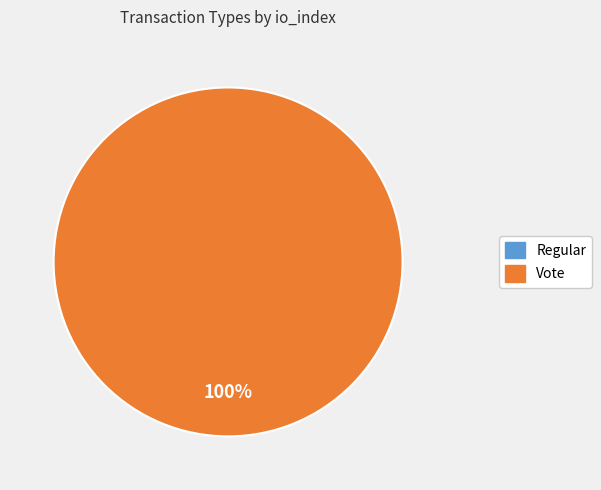

Is there any slice that represents more than half of the pie?

Yes